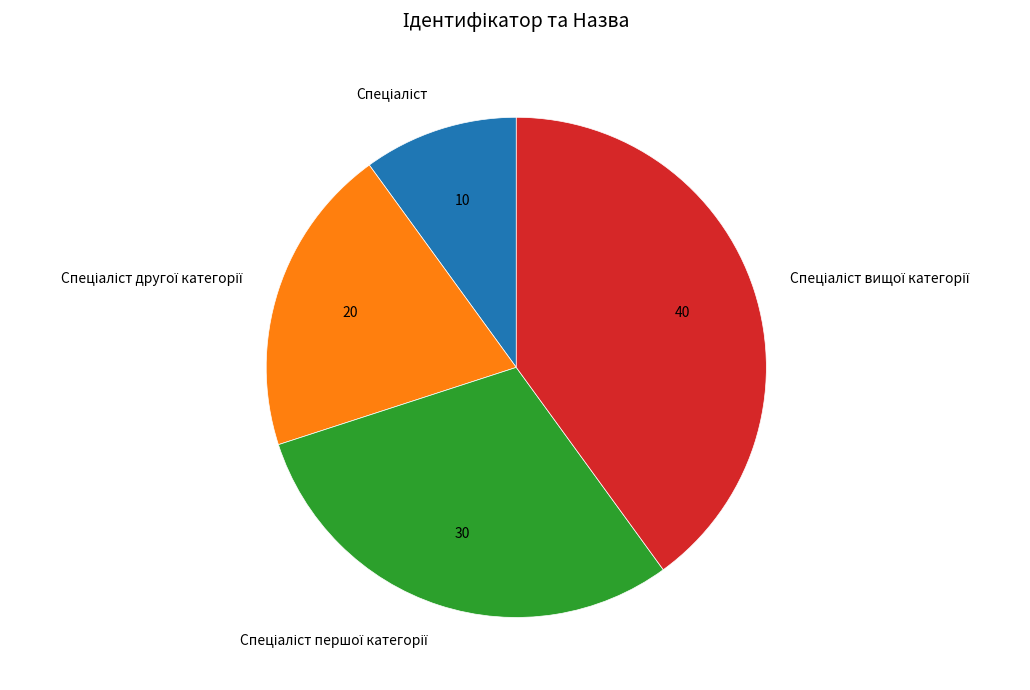

Count the number of slices in the pie.

4